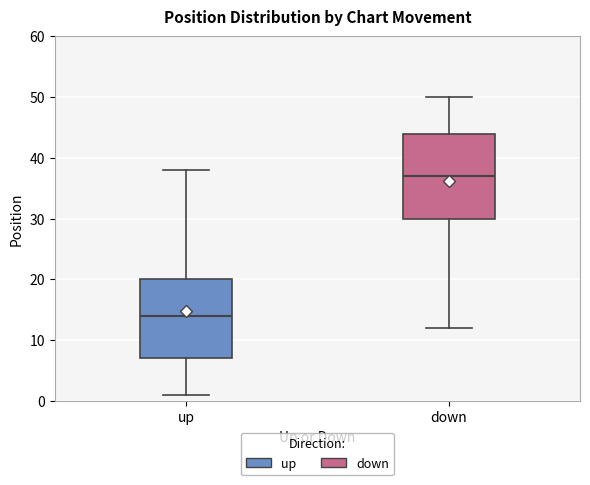

Which box's median line is the lowest?

up